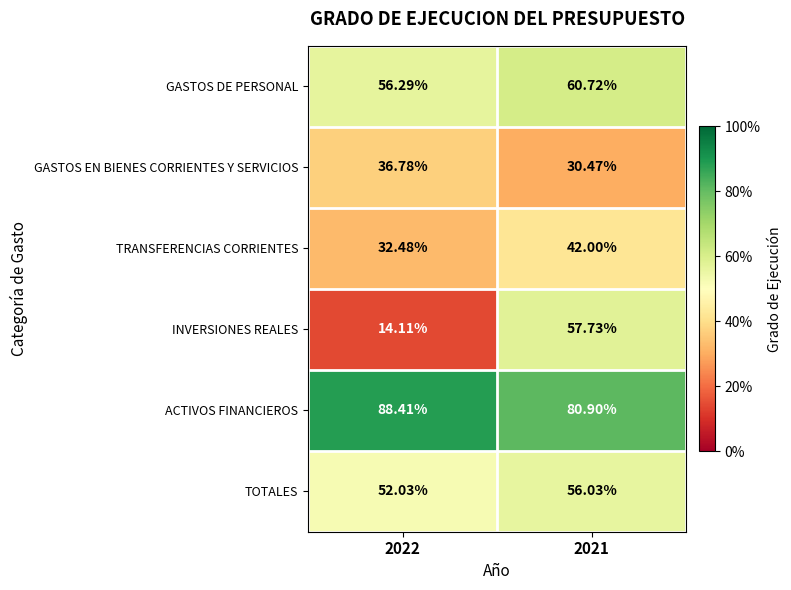

Is the value of GASTOS EN BIENES CORRIENTES Y SERVICIOS at 2021 greater than the value of TRANSFERENCIAS CORRIENTES at 2022?

No